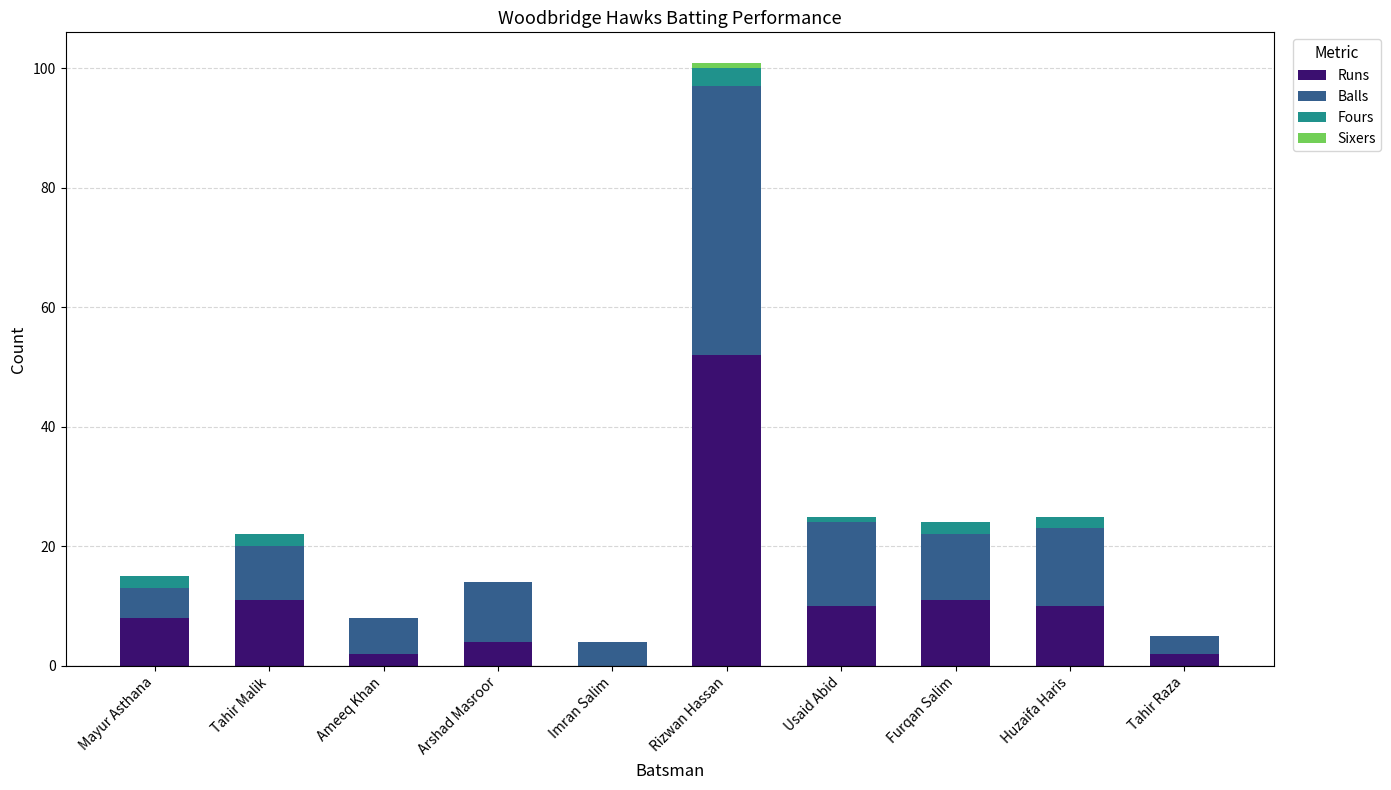

At which category is the sum across all series the highest?

Rizwan Hassan